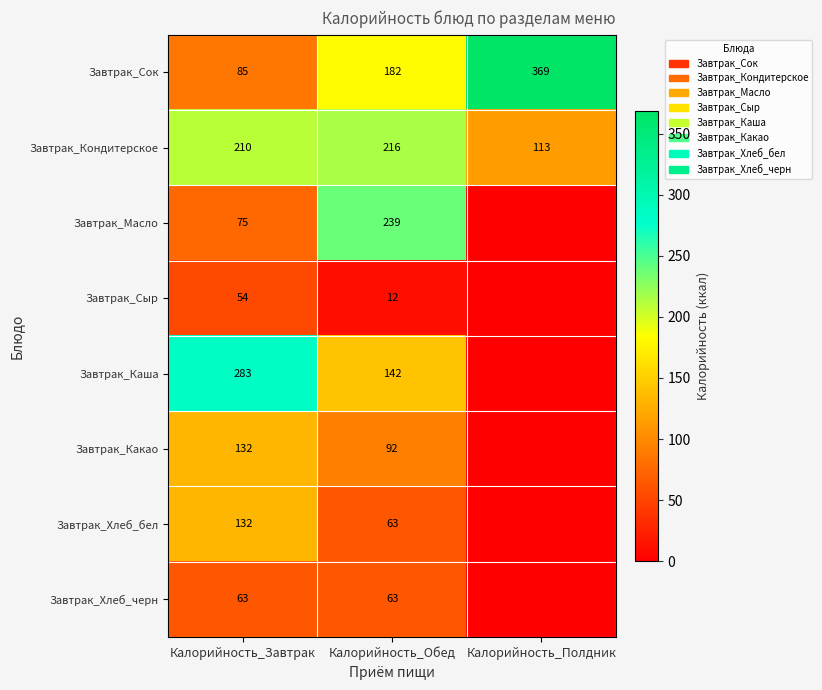

Which series has the widest spread of values?

Завтрак_Сок